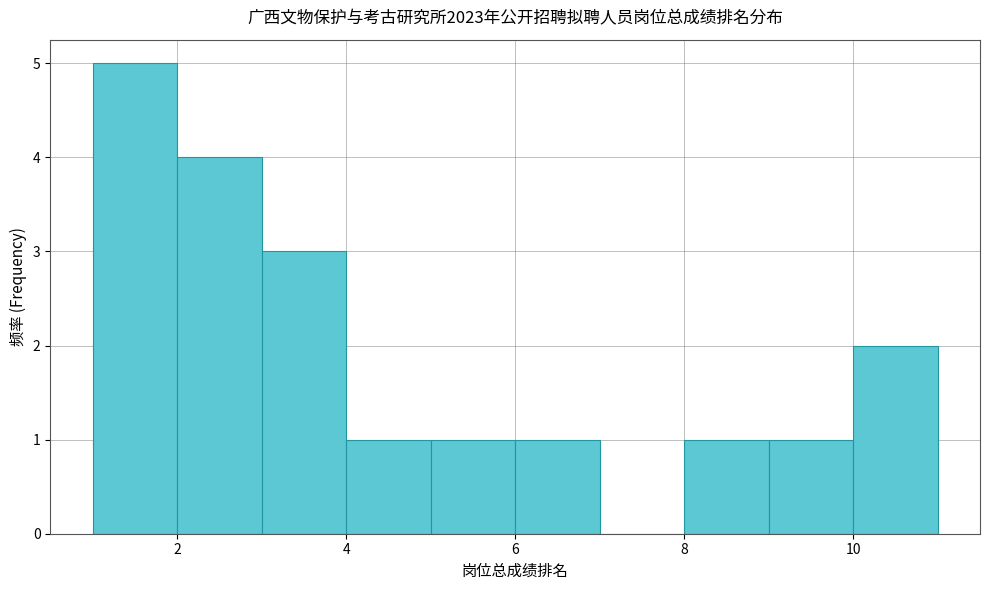

Reading left to right, transcribe this chart: for each bar, give the range it covers on the x-axis and its height. The values are not printed on the chart, so give them approximately, as read against the axis.

1 to 2: 5
2 to 3: 4
3 to 4: 3
4 to 5: 1
5 to 6: 1
6 to 7: 1
7 to 8: 0
8 to 9: 1
9 to 10: 1
10 to 11: 2